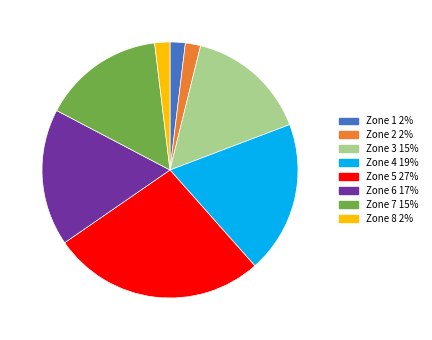

What is the largest slice in the pie chart?

Zone 5